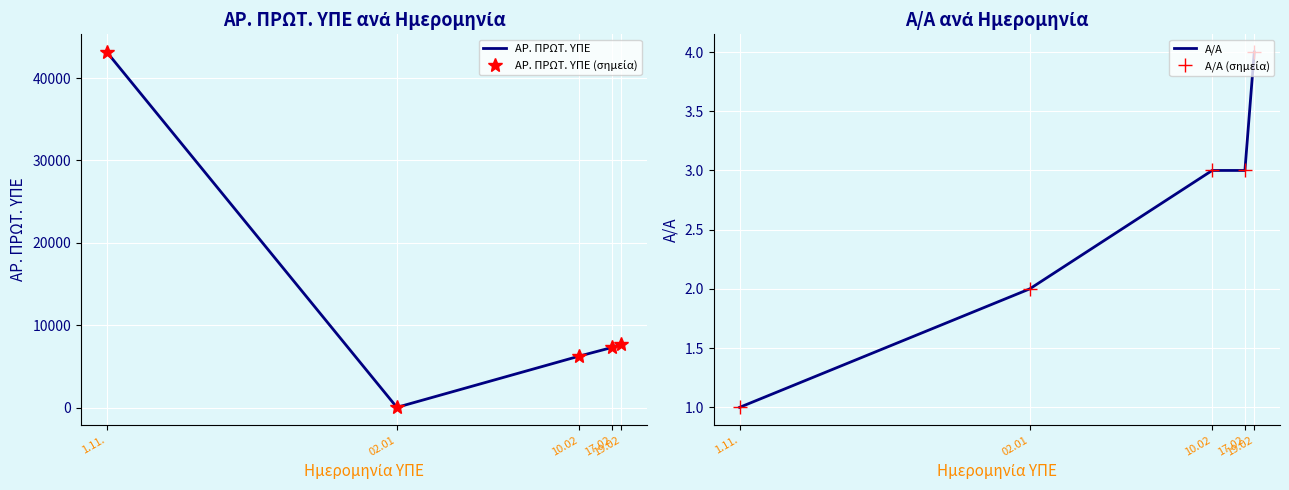

What is the highest value of the Α/Α series?

4